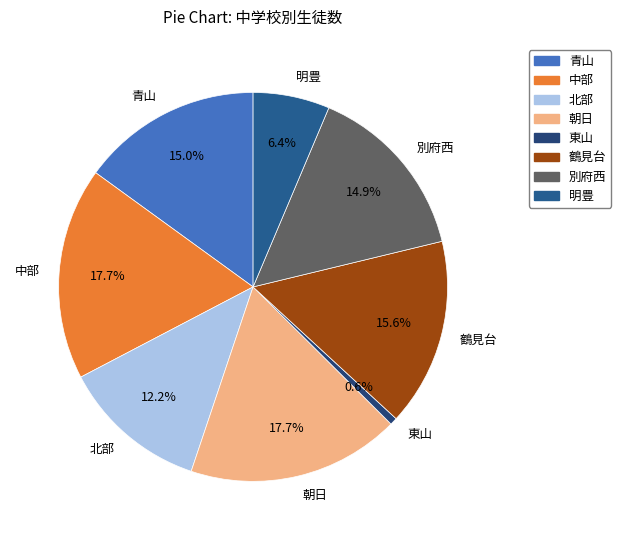

Is the sum of 朝日 and 鶴見台 greater than half?

No